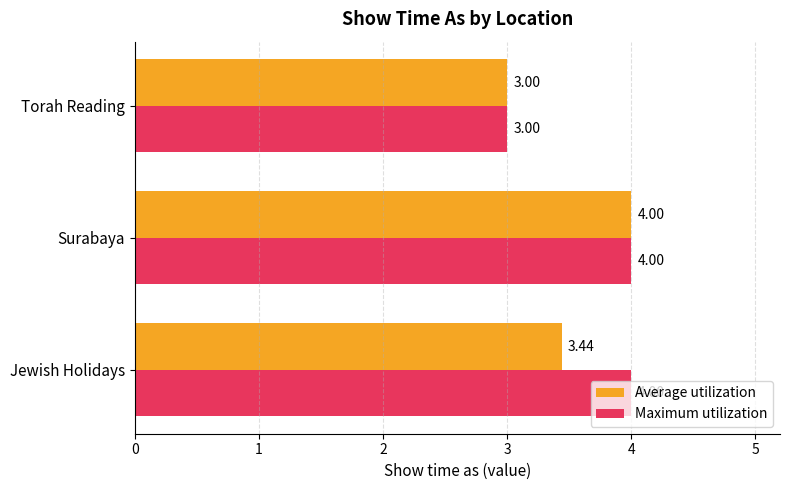

Between Jewish Holidays and Surabaya, which series saw the biggest shift?

Average utilization